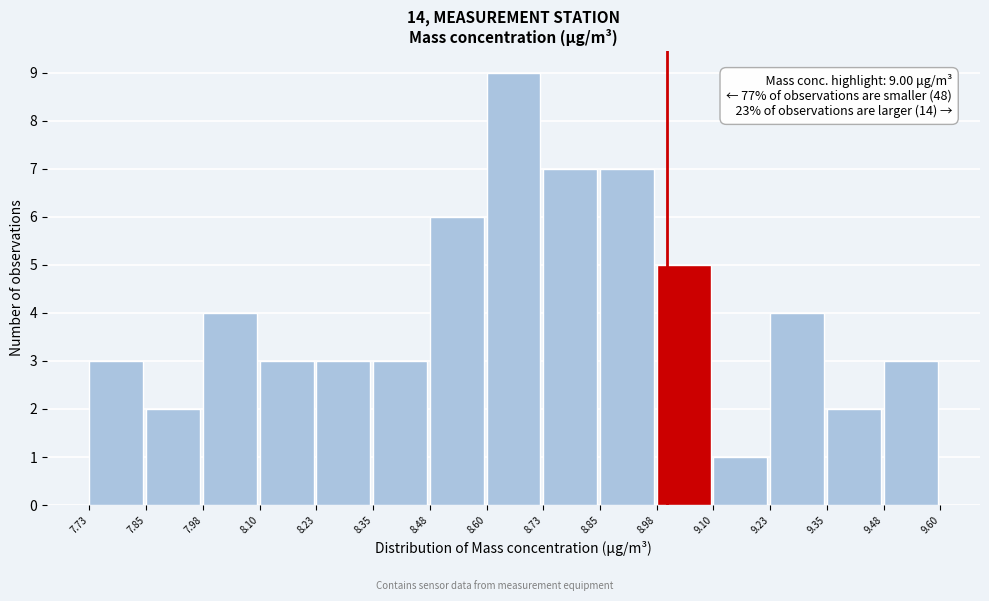

Over which range of the x-axis is the bar tallest?

8.60 to 8.73